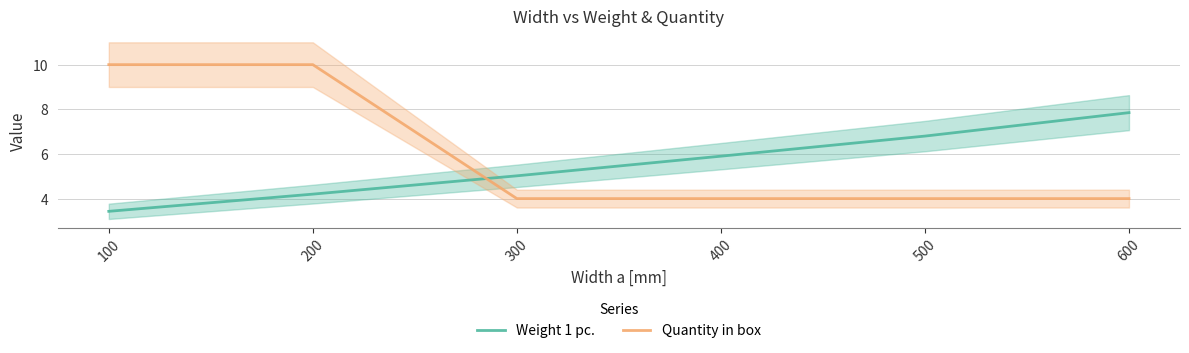

What is the lowest value of the Weight 1 pc. series?

3.4